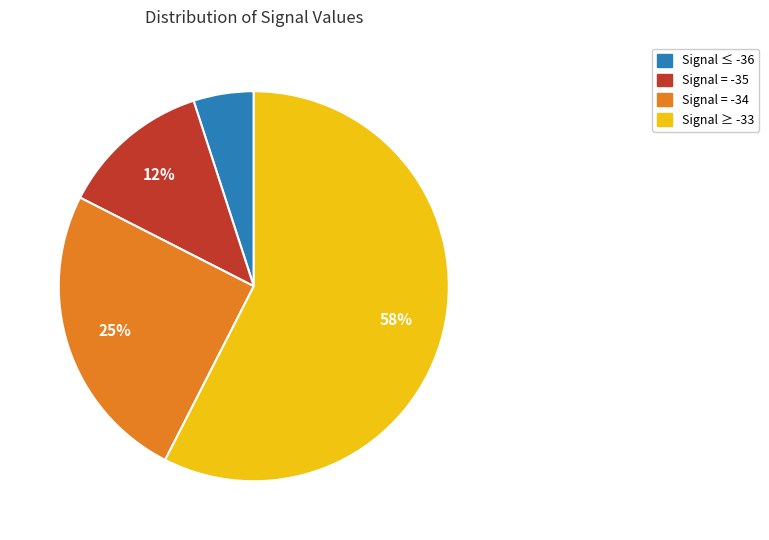

How many slices are in this pie chart?

4